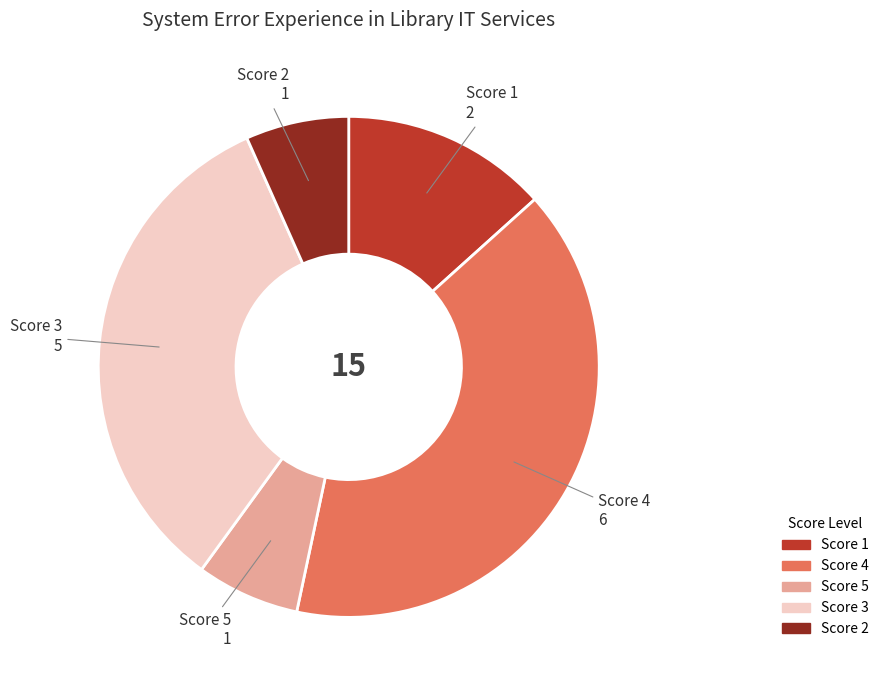

Is there any slice that represents more than half of the pie?

No